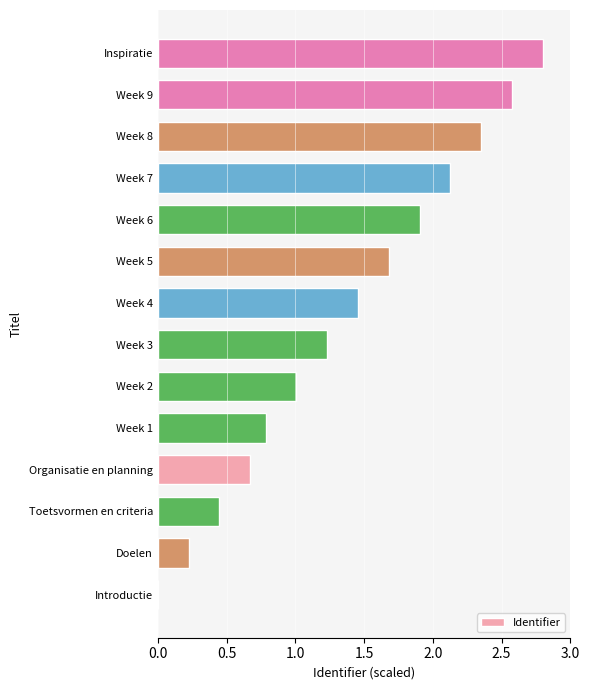

What is the change in value from Week 1 to Inspiratie?

+2.0